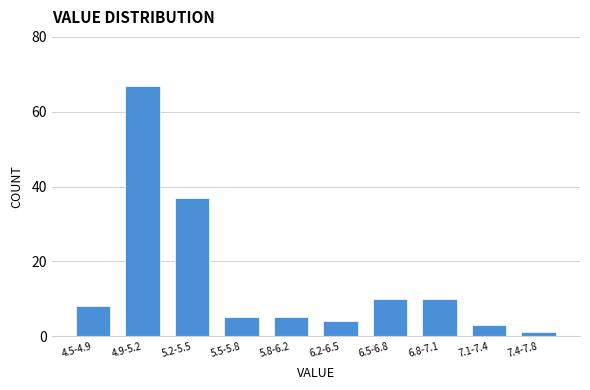

Reading right to left, what are all the values shown in this chart?

7.4-7.8=1	7.1-7.4=3	6.8-7.1=10	6.5-6.8=10	6.2-6.5=4	5.8-6.2=5	5.5-5.8=5	5.2-5.5=37	4.9-5.2=67	4.5-4.9=8